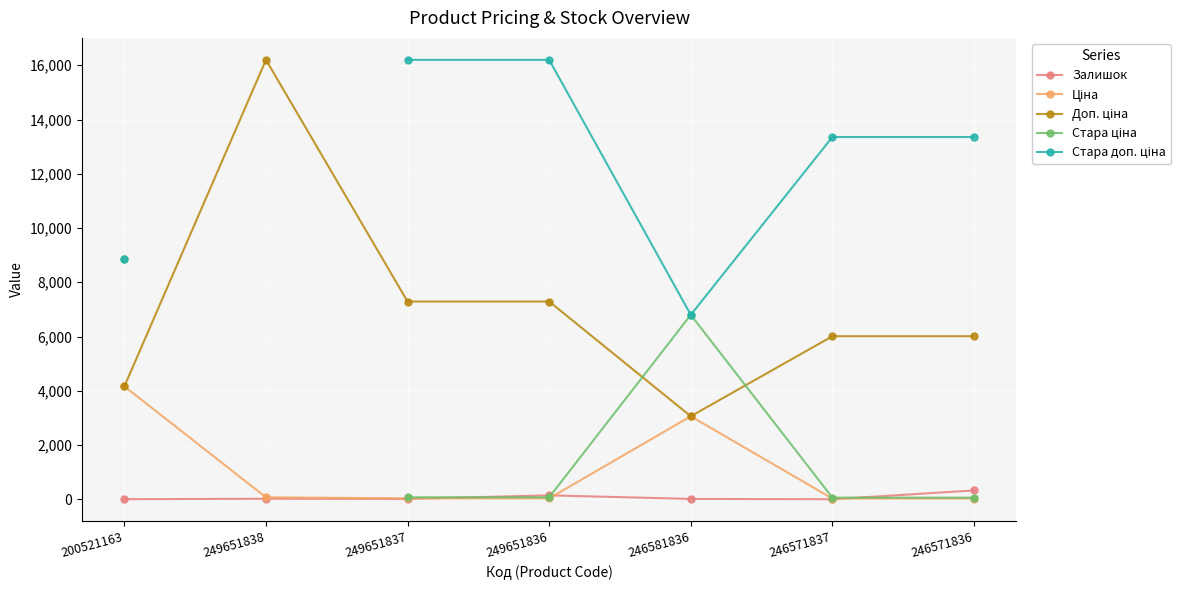

At which label is Залишок closest to 163?

249651836